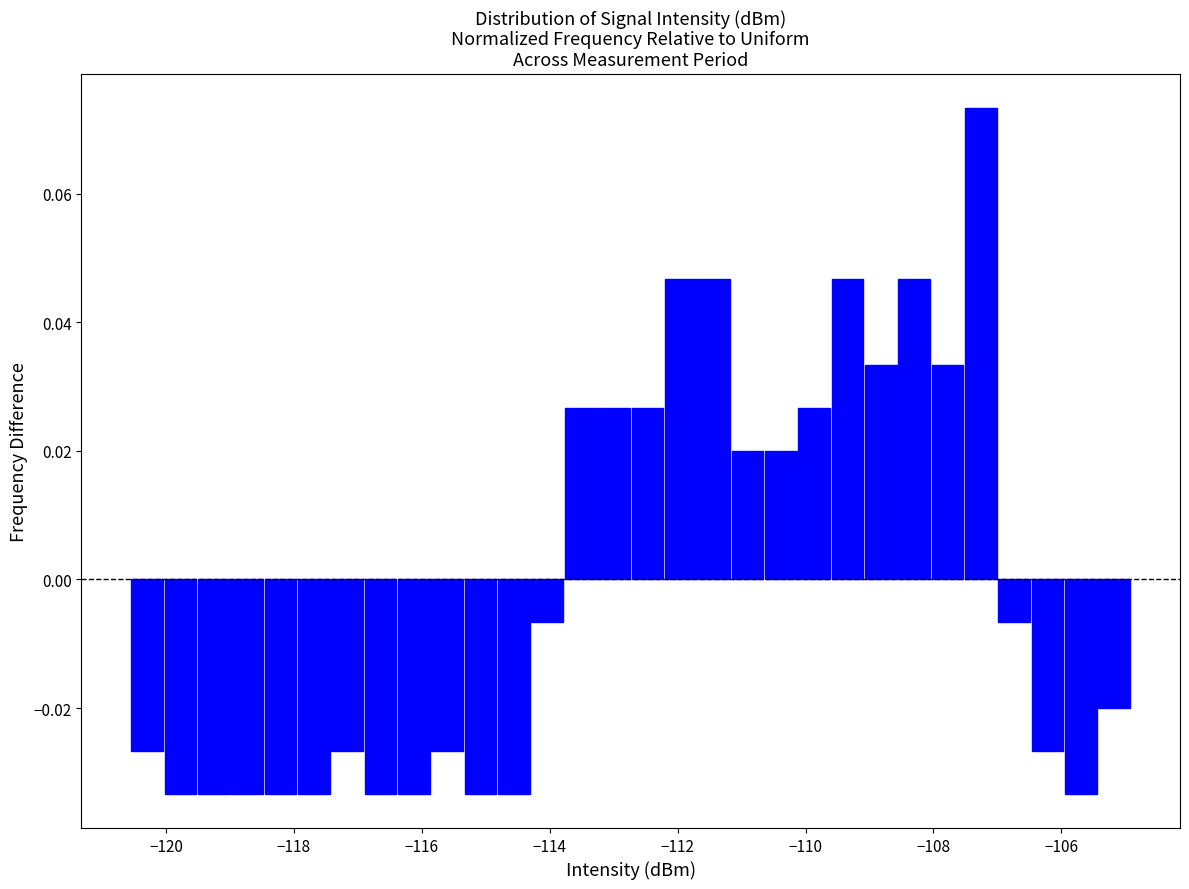

Read against the x-axis, roughly where is the centre of the tallest bar?

-107.2